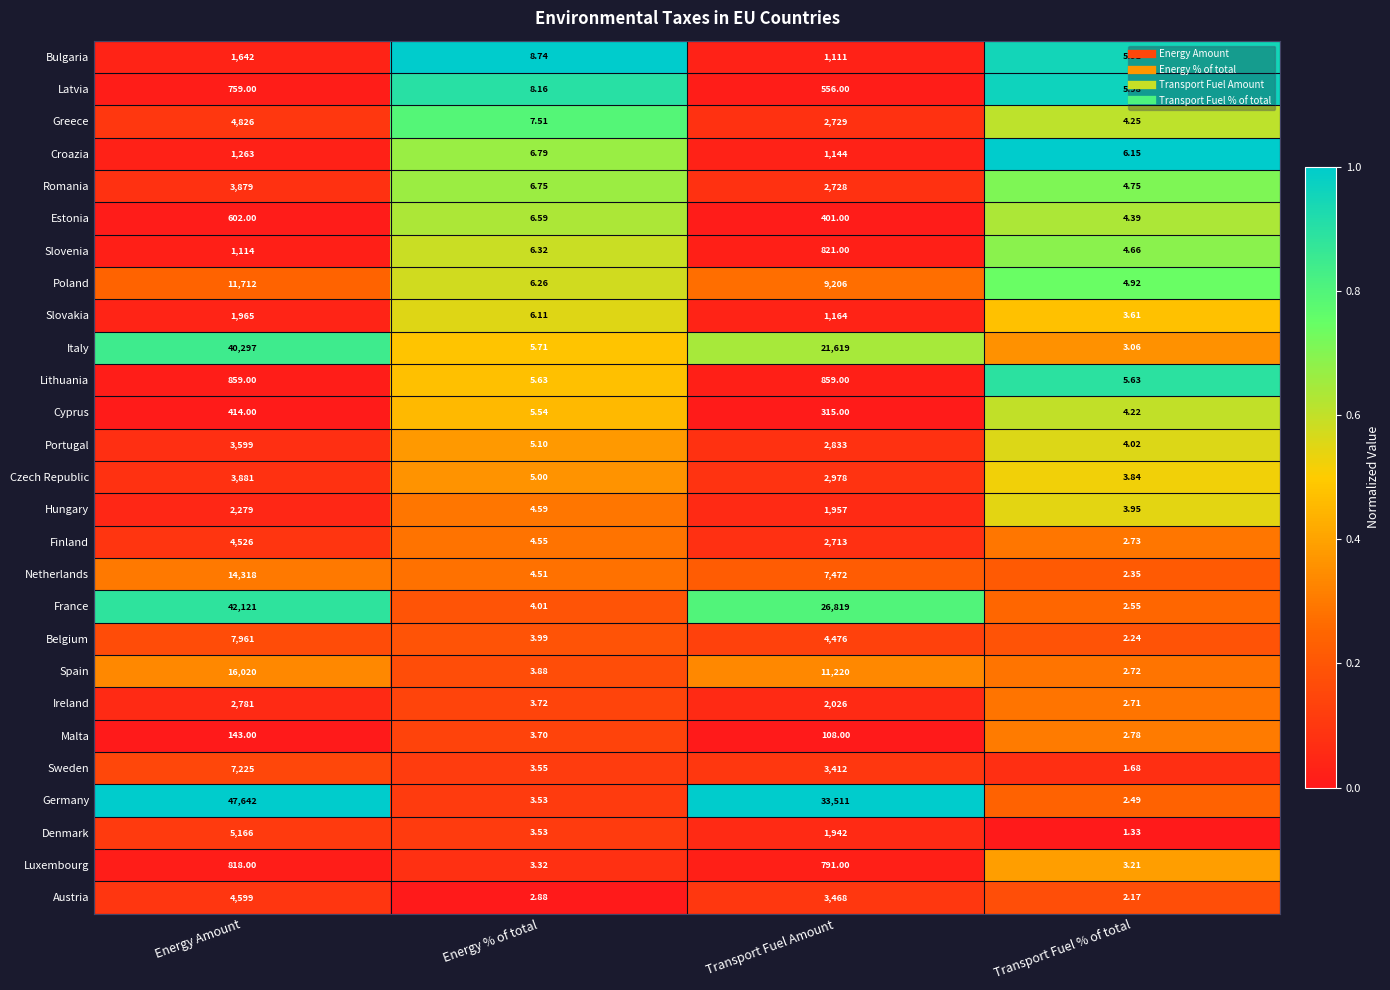

At Energy Amount, list the series in order from largest to smallest.

Germany, France, Italy, Spain, Netherlands, Poland, Belgium, Sweden, Denmark, Greece, Austria, Finland, Czech Republic, Romania, Portugal, Ireland, Hungary, Slovakia, Bulgaria, Croazia, Slovenia, Lithuania, Luxembourg, Latvia, Estonia, Cyprus, Malta